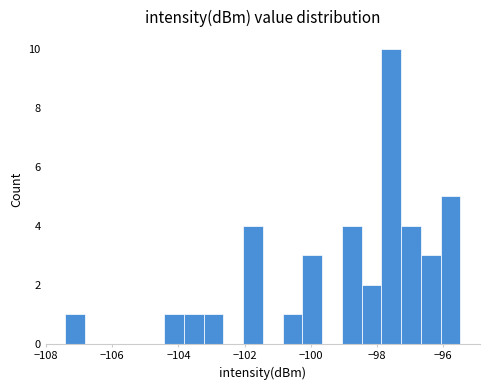

Around what value on the x-axis is the tallest bar? Give the approximate position of its centre, as read against the axis.

-97.6